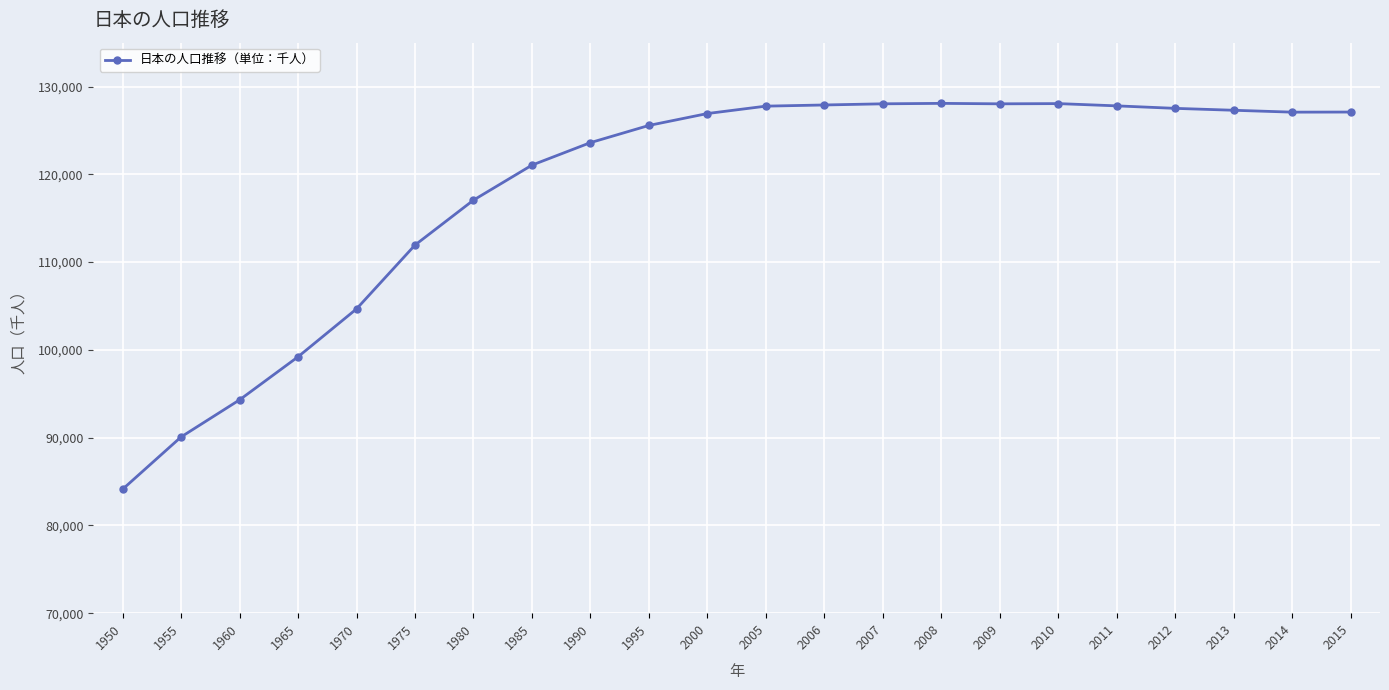

The value at 1970 is 72021. True or false?

False